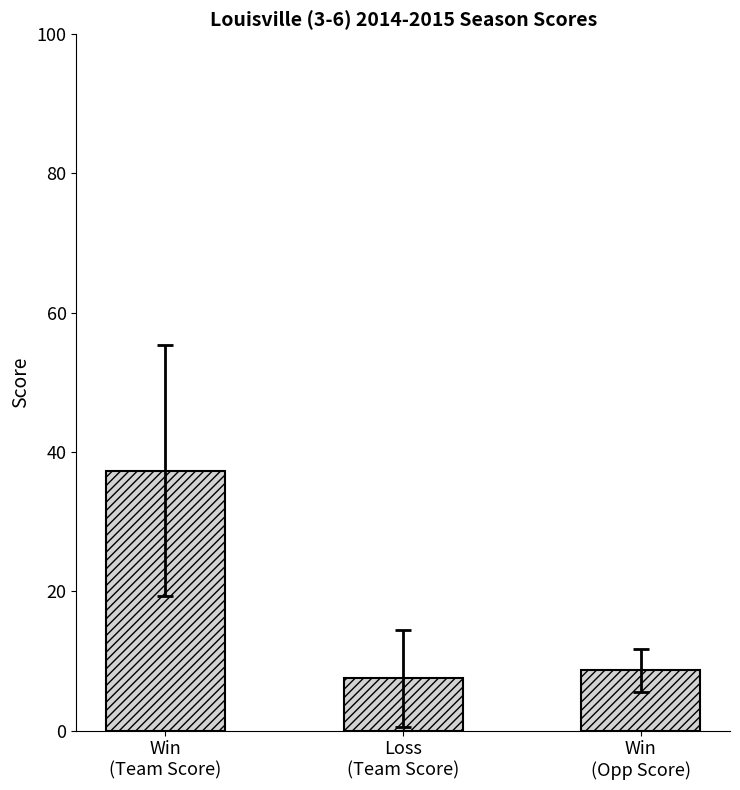

Between Win
(Opp Score) and Loss
(Team Score), which is larger?

Win
(Opp Score)